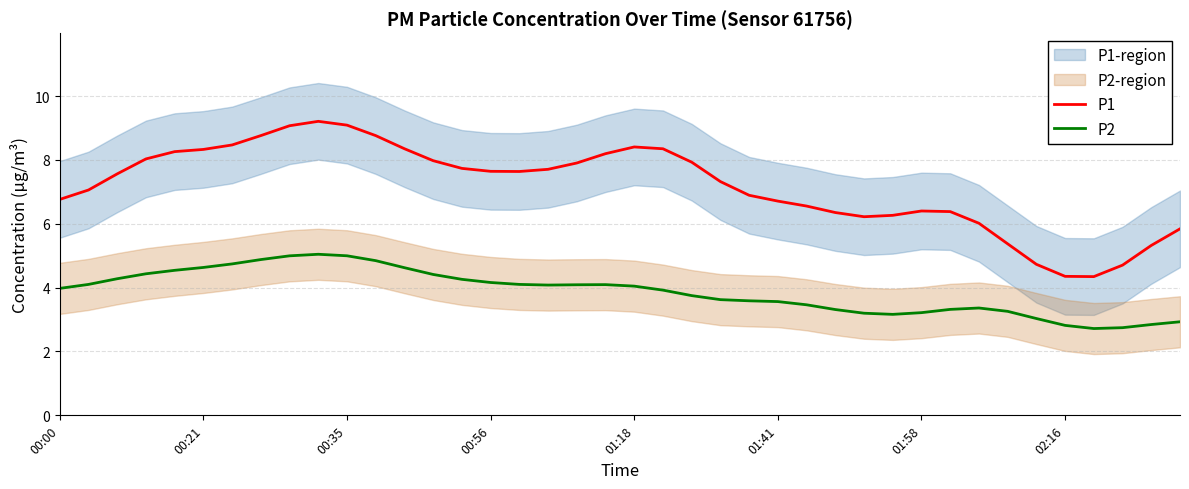

Is it true that P1 equals 4.4 at 02:16?

True